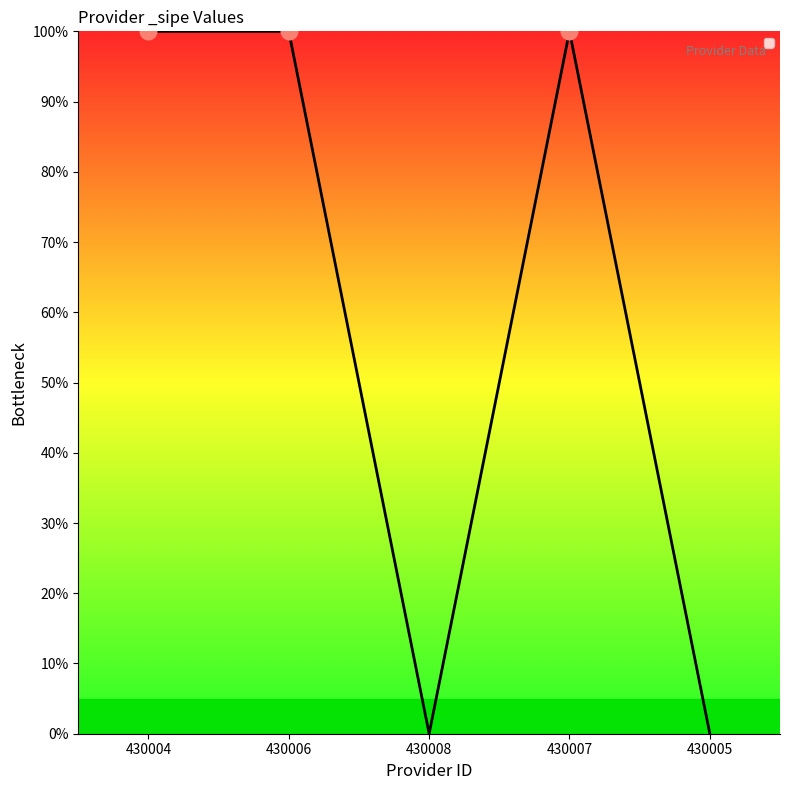

Rank the categories by value from highest to lowest.

430004, 430006, 430007, 430008, 430005